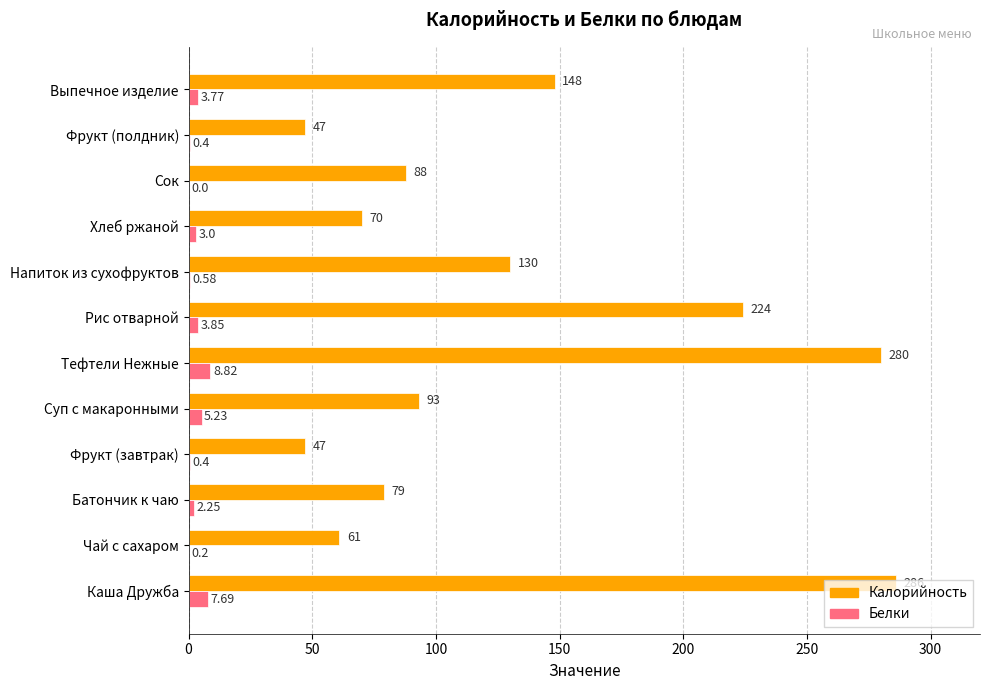

Count the number of data series in this chart.

2